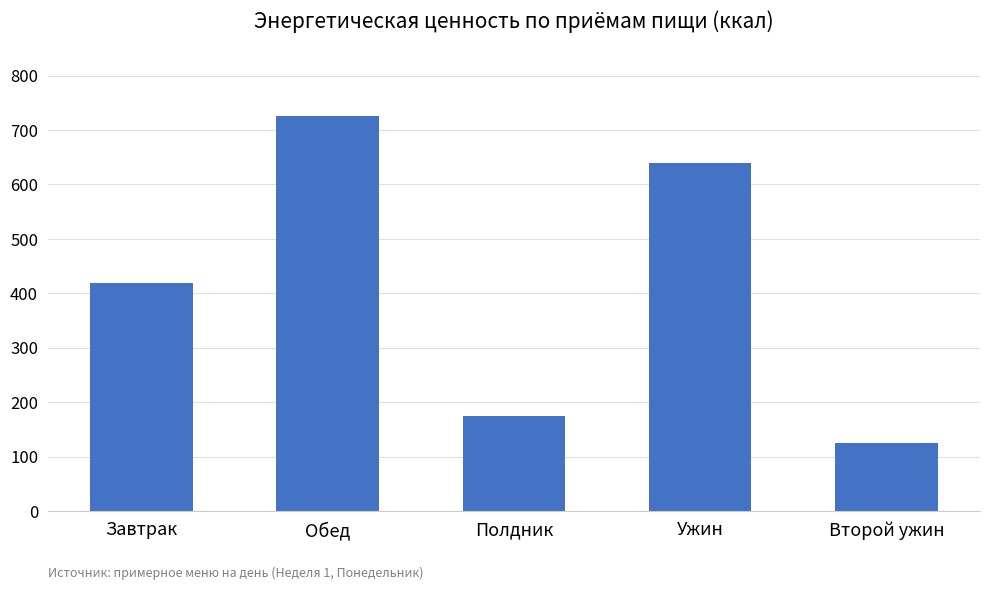

What is the difference between the maximum and minimum values?

600.7